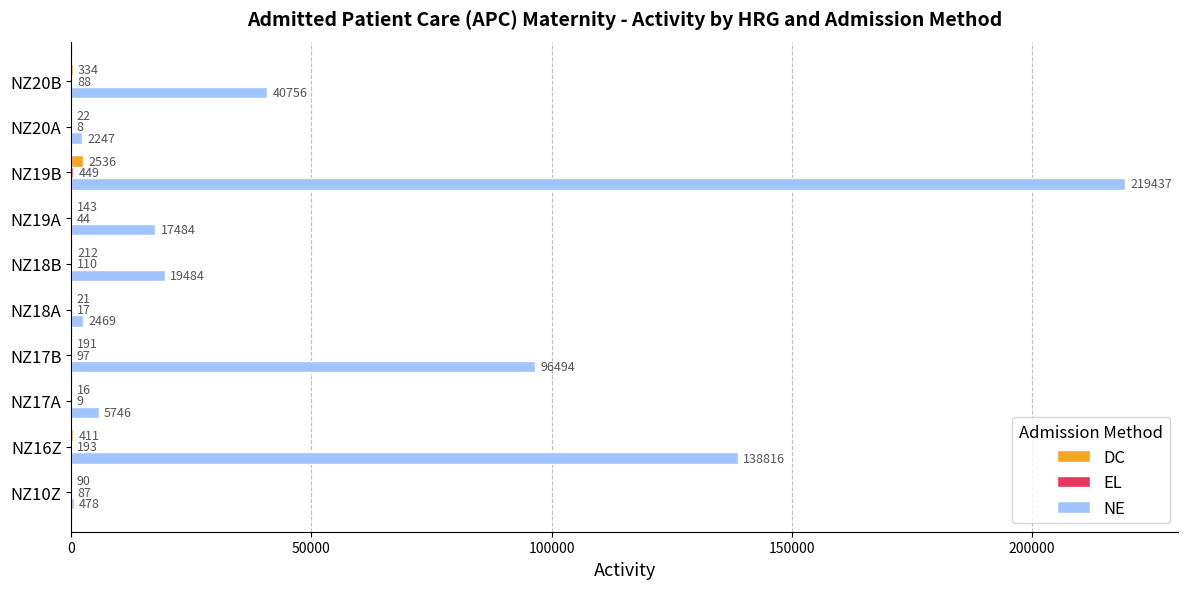

Which series changed the most between NZ17B and NZ20A?

NE